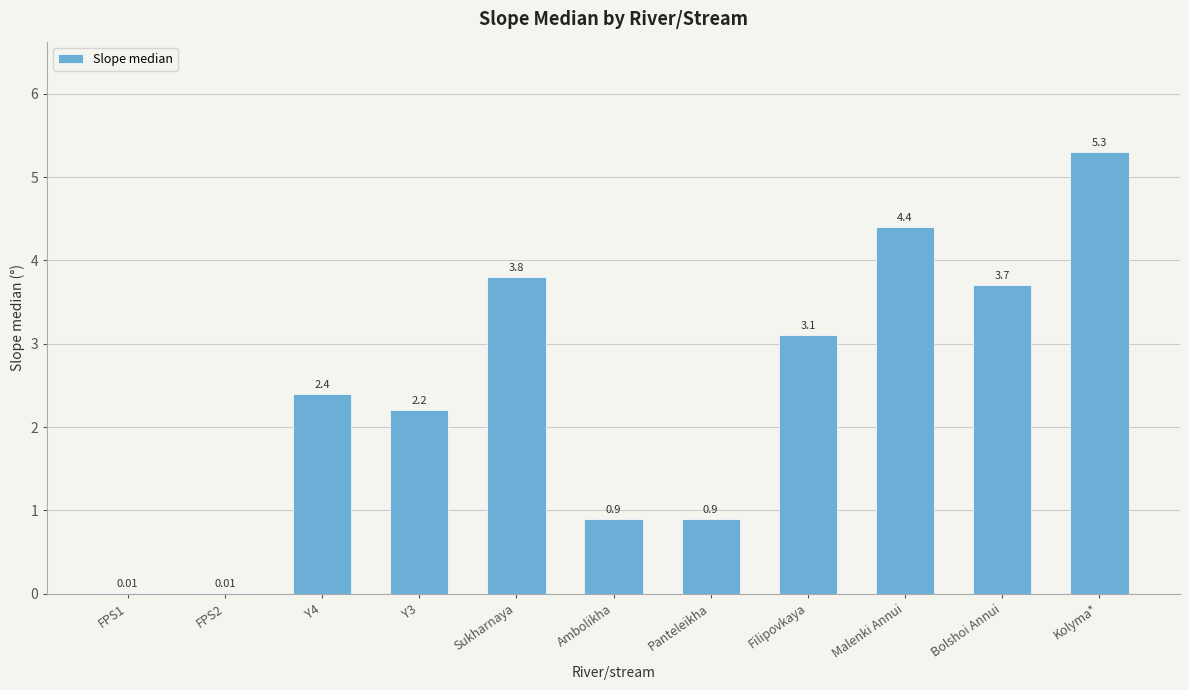

What is the change in value from Panteleikha to Kolyma*?

+4.4